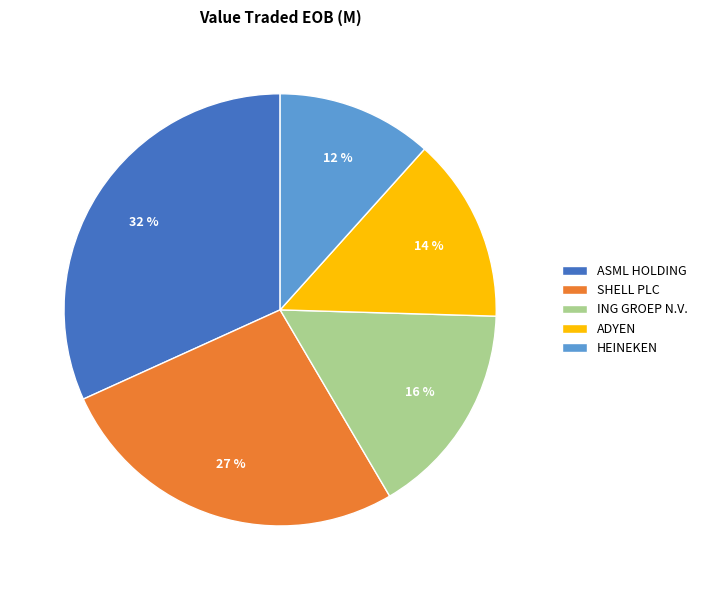

Which slice is the largest?

ASML HOLDING